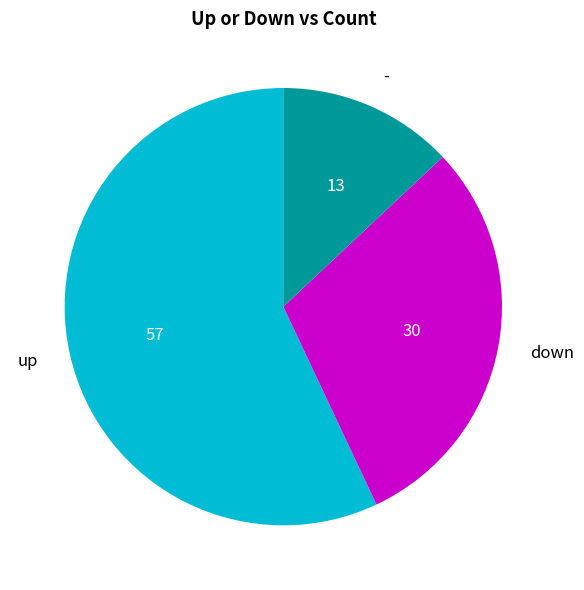

Which has a higher value, down or -?

down